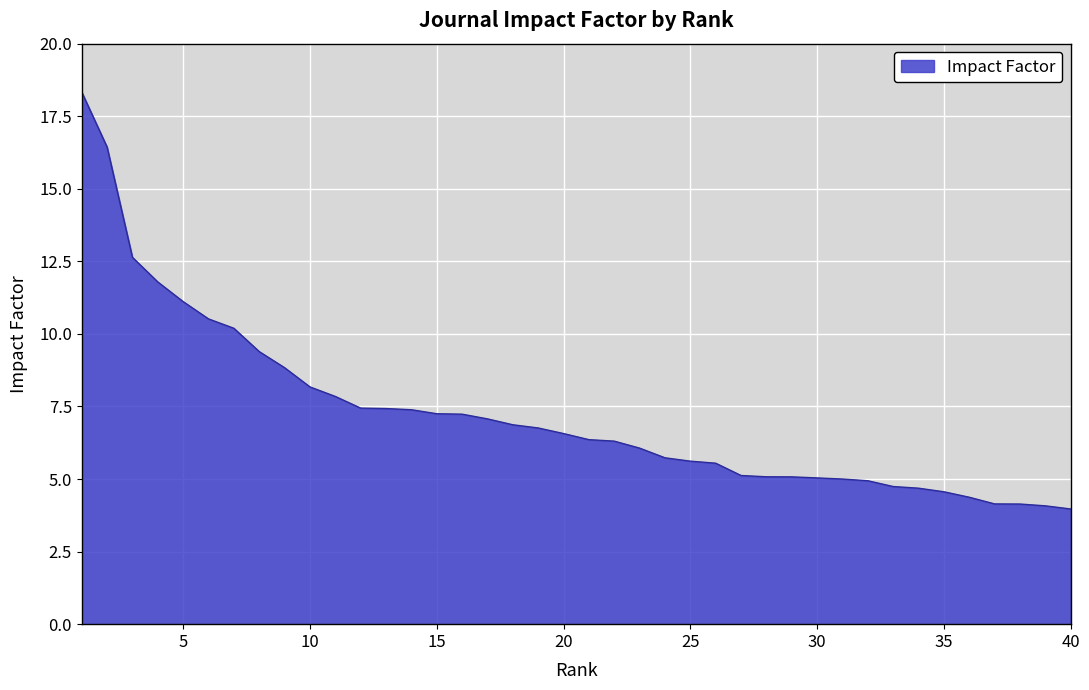

What is the minimum value shown in the chart?

4.0